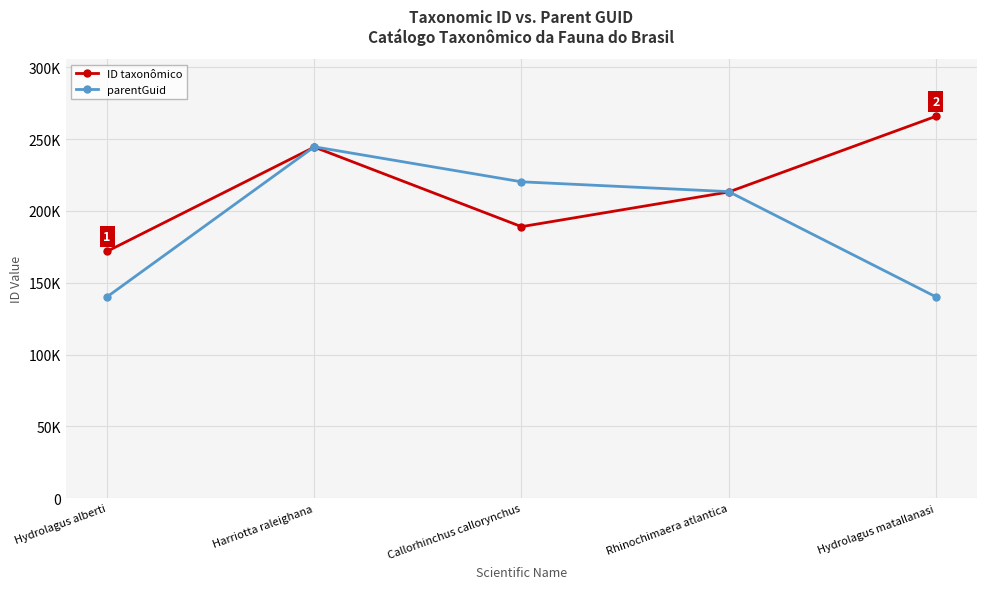

What are all the series names shown in the legend?

ID taxonômico, parentGuid